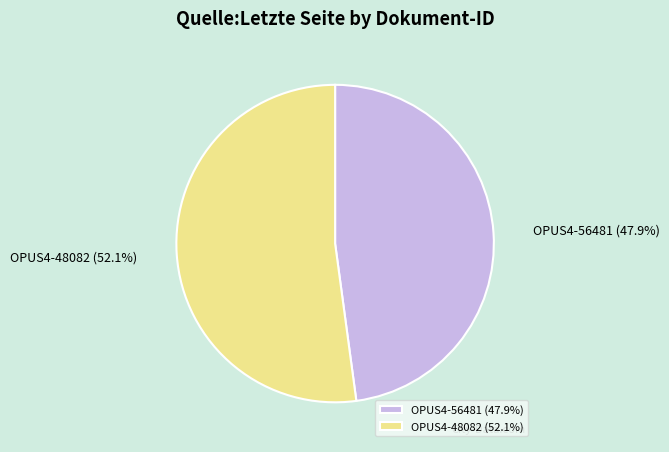

To the nearest percent, what portion does OPUS4-56481 represent?

48%